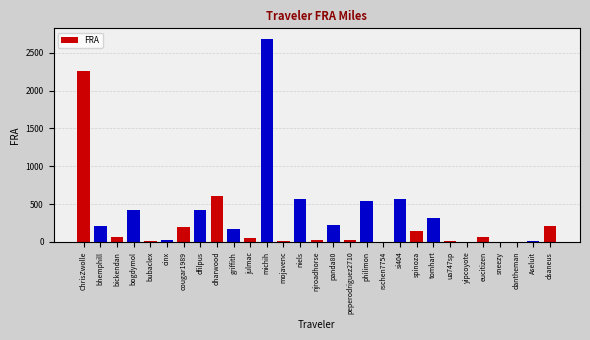

The chart shows a value of 205.8 at dsaneus. True or false?

True